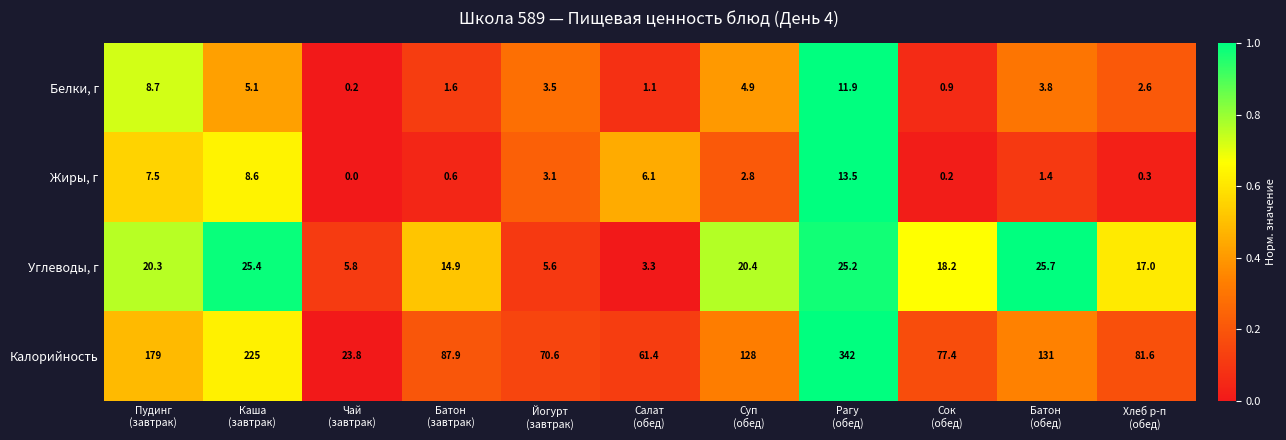

Which series has the widest spread of values?

Калорийность